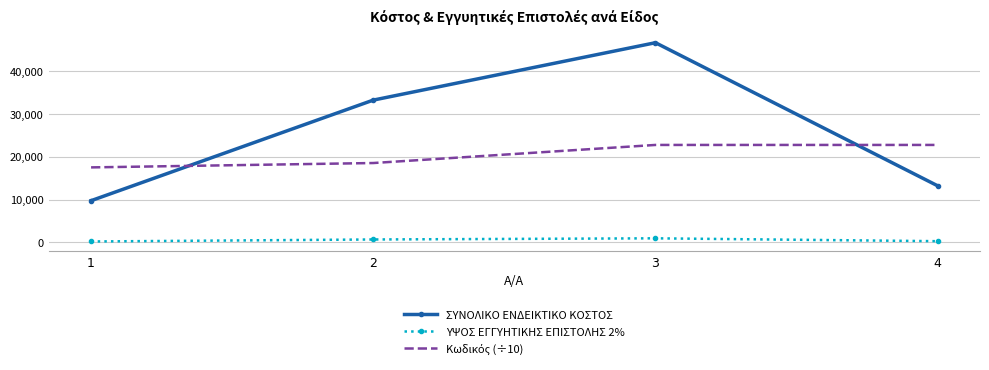

What is the difference between the maximum and minimum values in the ΣΥΝΟΛΙΚΟ ΕΝΔΕΙΚΤΙΚΟ ΚΟΣΤΟΣ series?

36990.0